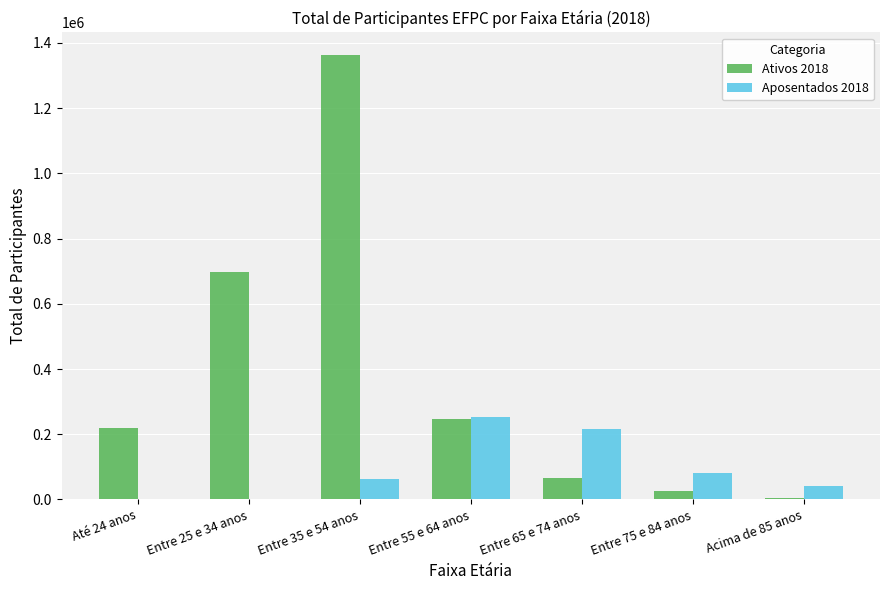

True or false: Aposentados 2018 has a value of 216738 at Entre 65 e 74 anos.

True